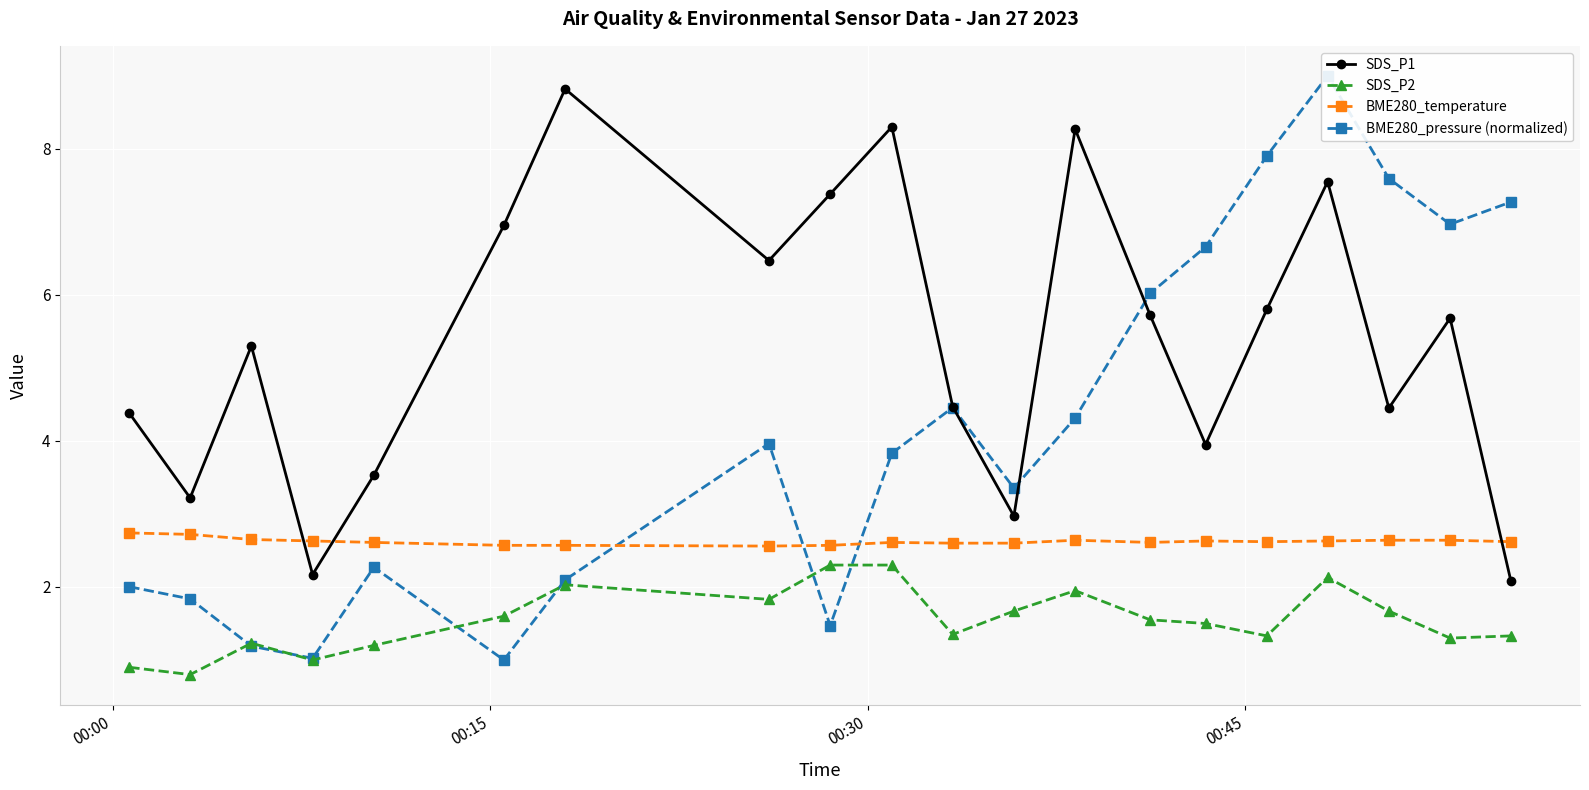

After their last crossing, which series has the higher values: BME280_temperature or SDS_P1?

BME280_temperature